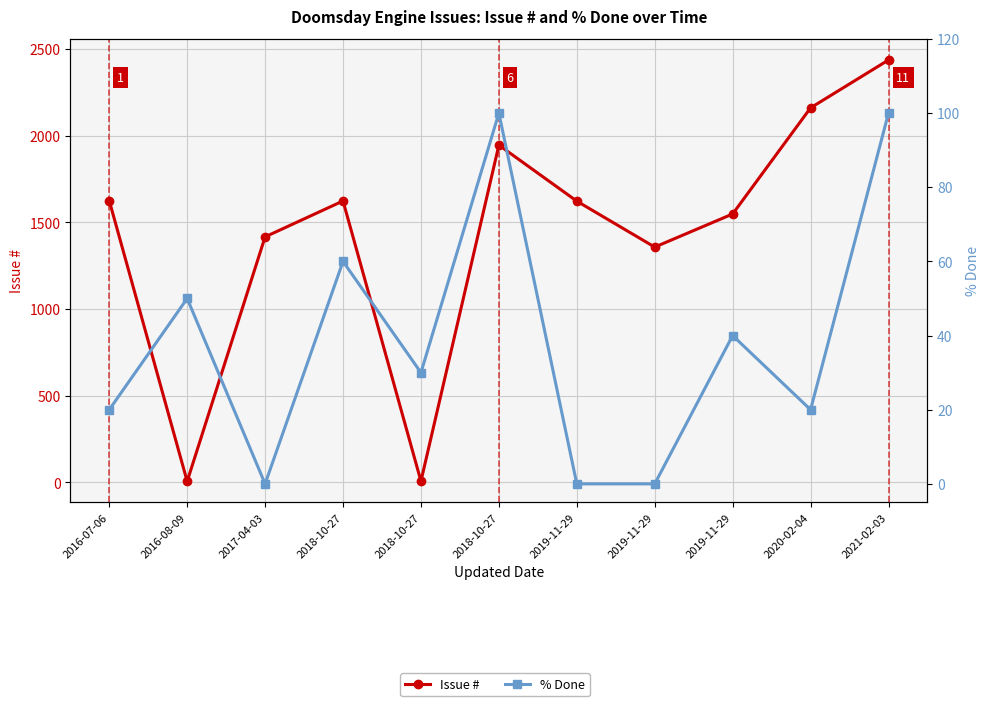

Which category has the highest value across all series?

2021-02-03